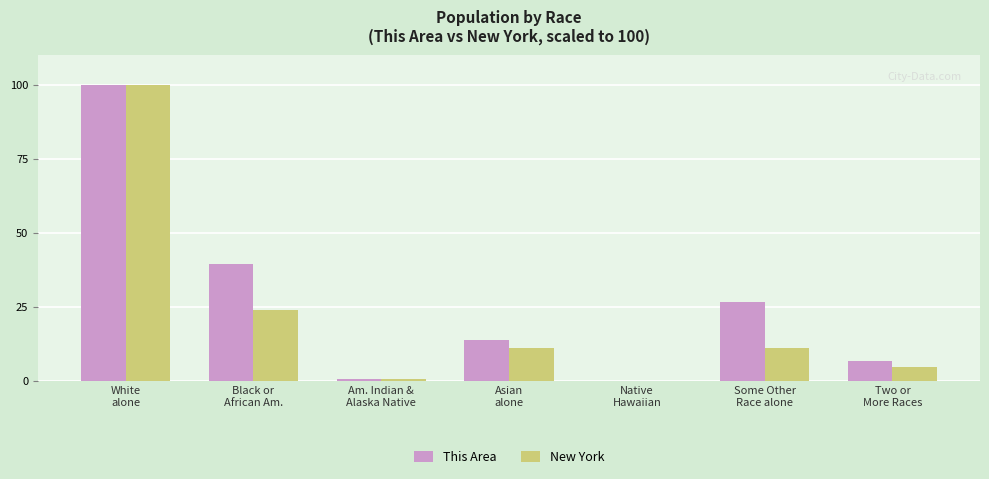

What is the maximum value shown in the chart?

100.0